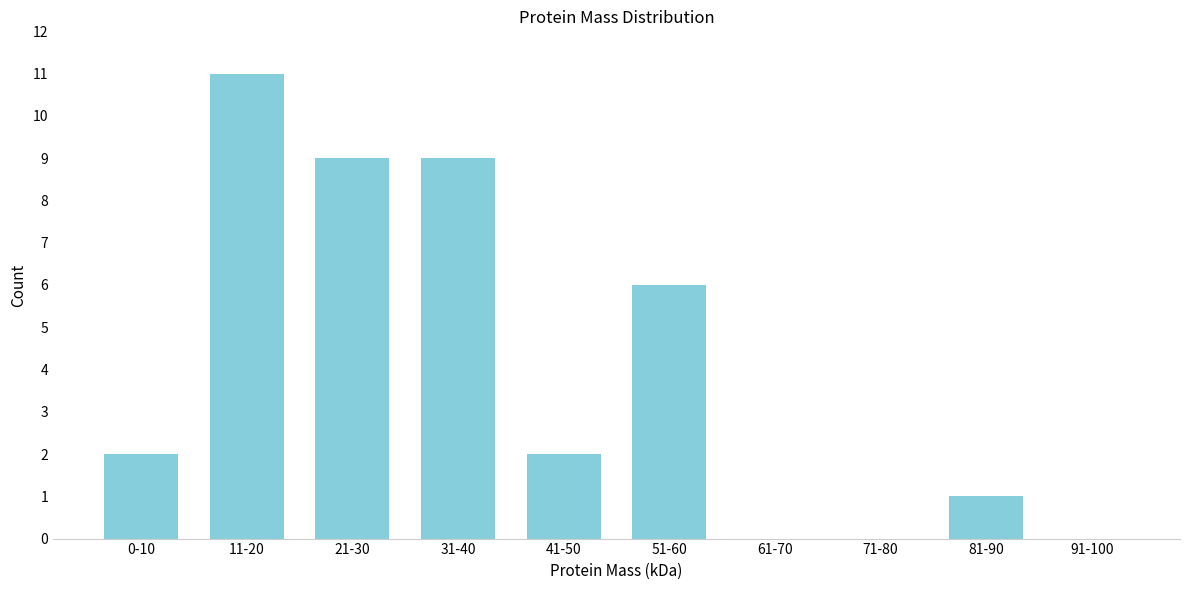

Reading left to right, what are all the values shown in this chart?

0-10=2	11-20=11	21-30=9	31-40=9	41-50=2	51-60=6	61-70=0	71-80=0	81-90=1	91-100=0